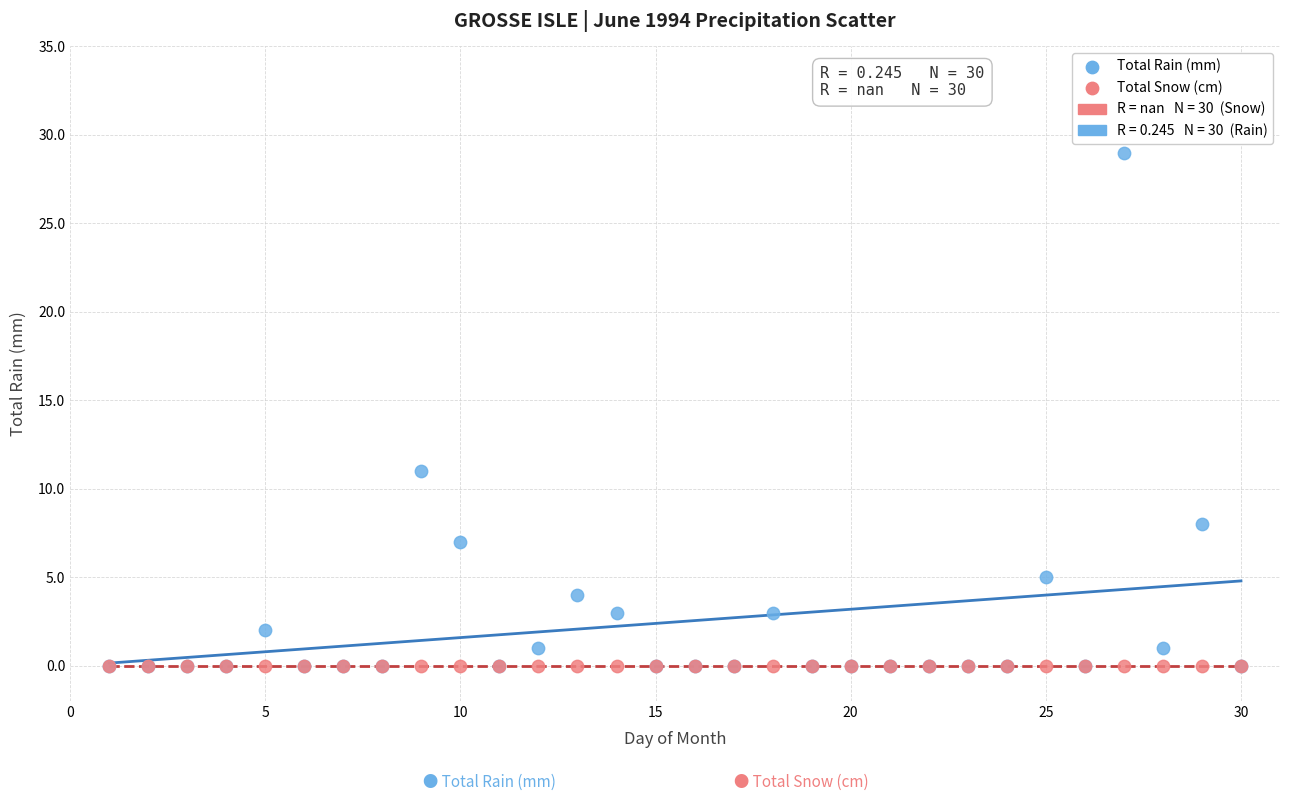

In the Total Rain (mm) series, what Y value is closest to 14?

11